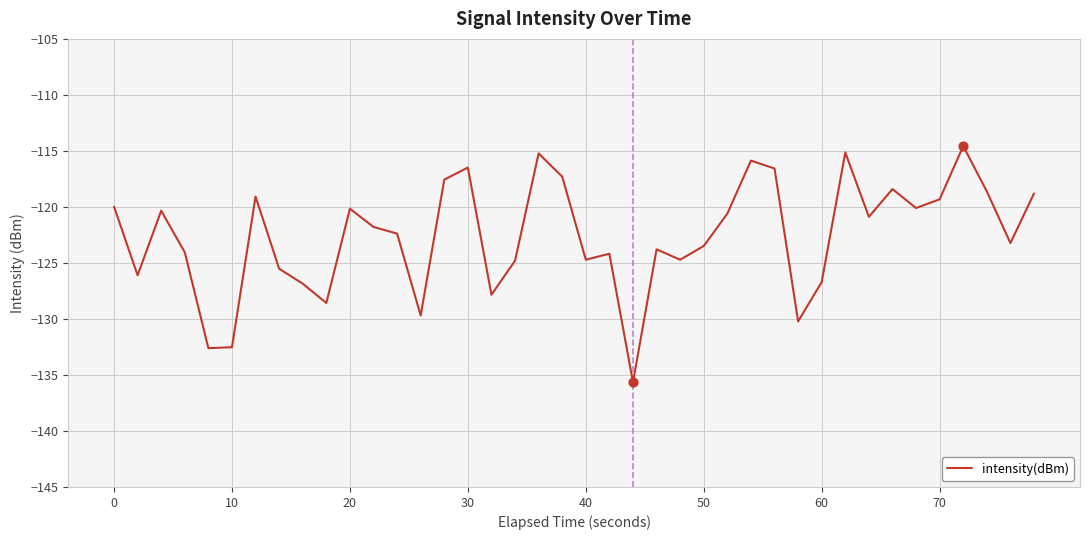

What is the minimum value shown in the chart?

-135.7